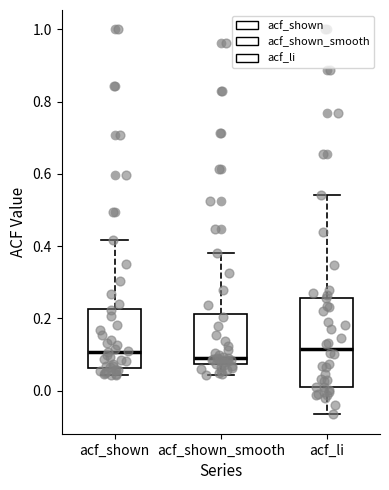

Reading left to right, read every box against the y-axis: the position of its median line, the range the box covers, and the ends of its whiskers. The values are not printed on the chart, so give them approximately, as read against the axis.

acf_shown: median 0.10, box 0.06 to 0.22, whiskers 0.04 to 0.42
acf_shown_smooth: median 0.10, box 0.08 to 0.22, whiskers 0.04 to 0.38
acf_li: median 0.12, box 0.02 to 0.26, whiskers -0.06 to 0.54